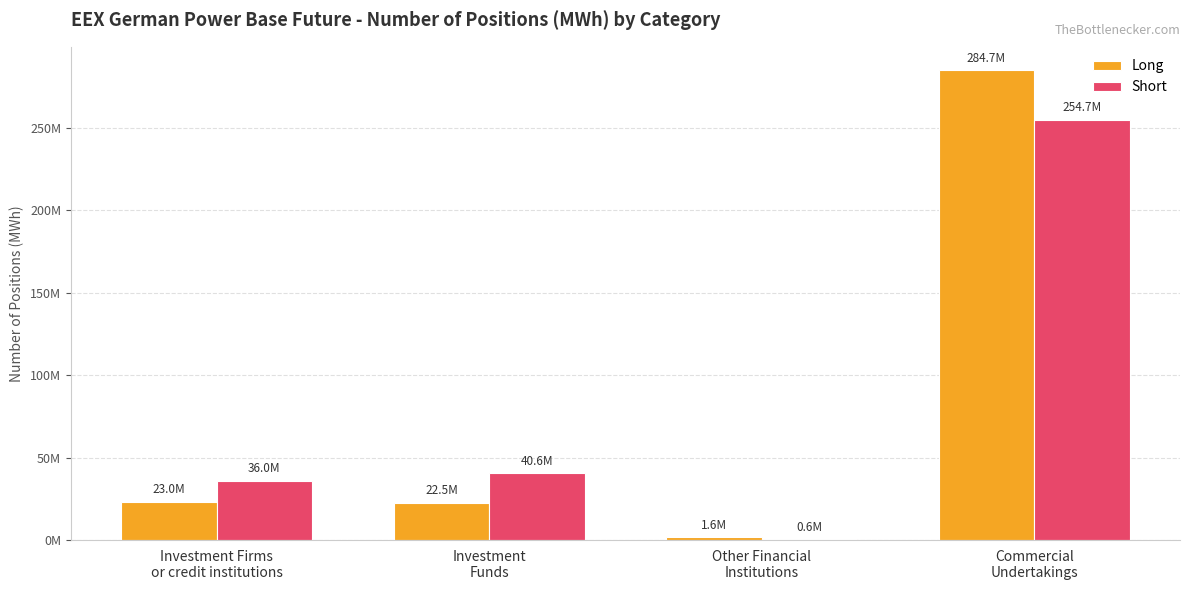

What are all the series names shown in the legend?

Long, Short